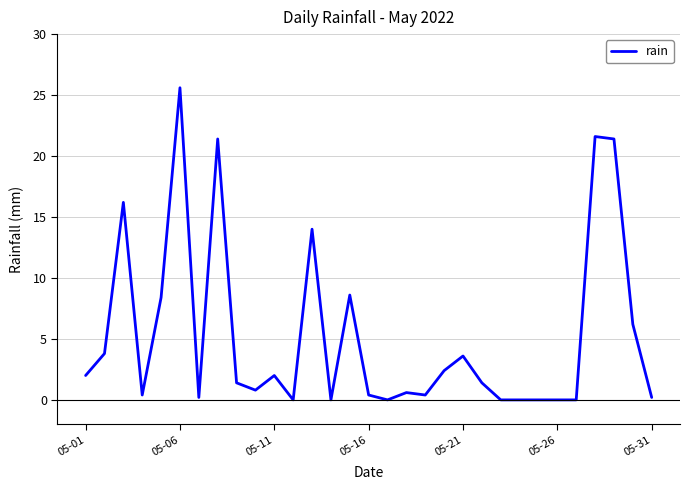

What is the greatest value displayed?

25.6